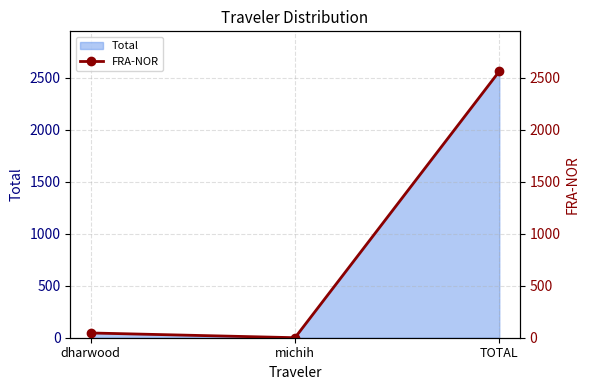

What is the value of the 3rd point from the left?

2561.6